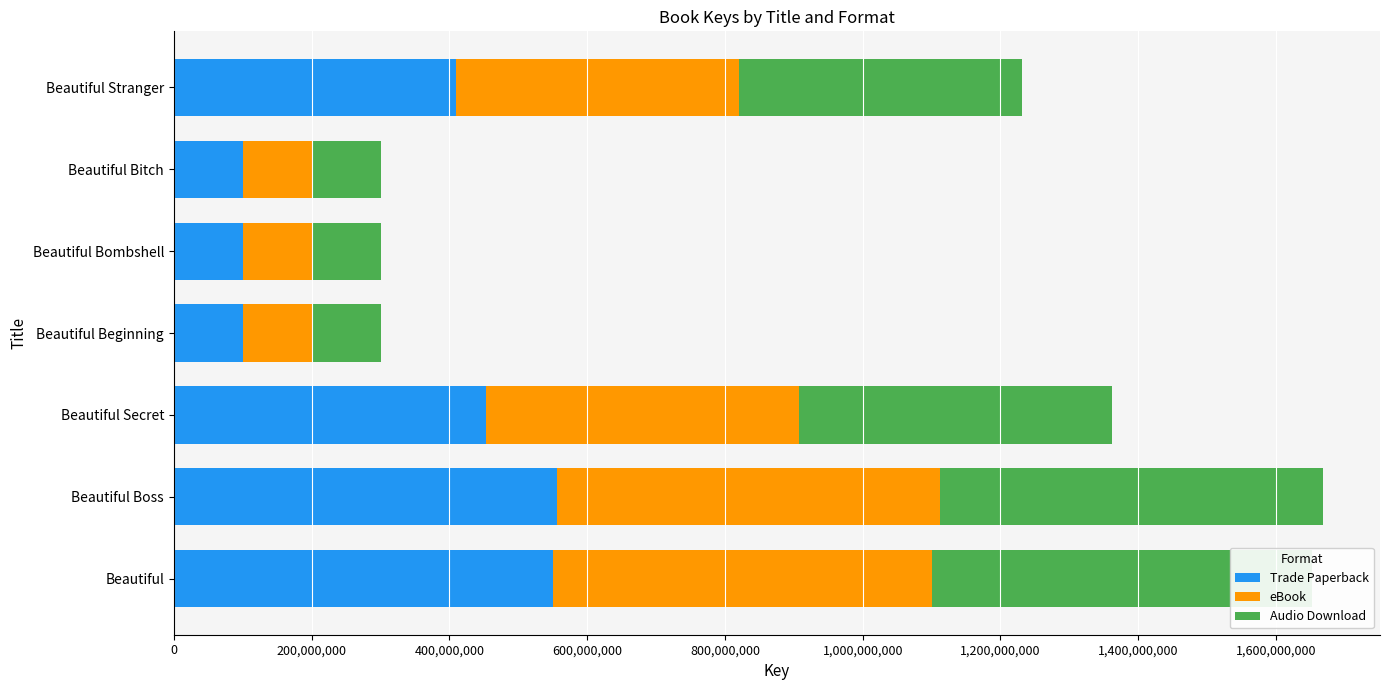

What is the total value across all series at Beautiful Bombshell?

300728931